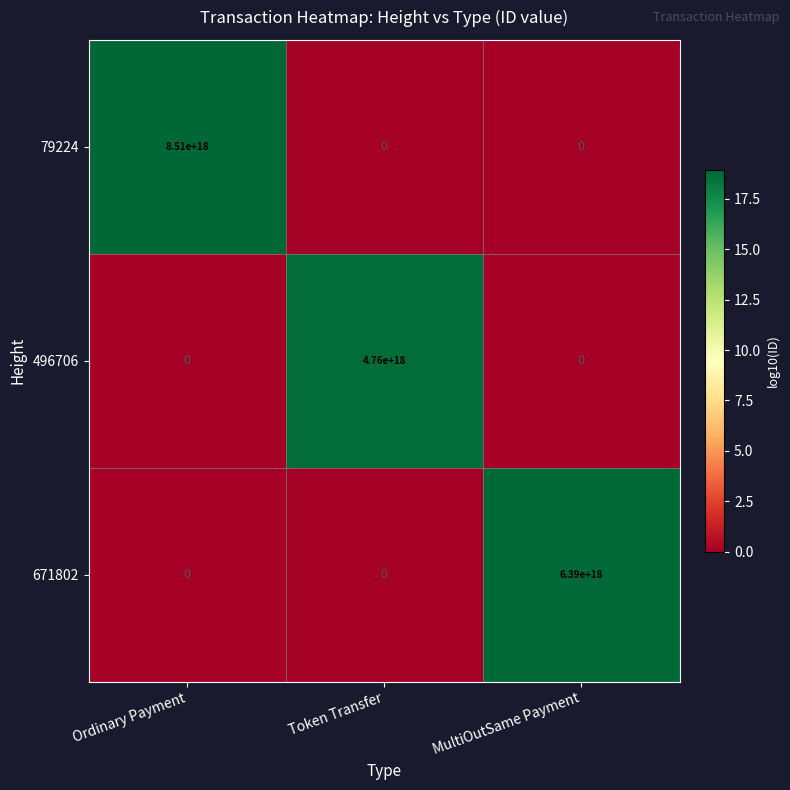

At how many categories does at least one series exceed 4205162124064126464?

3